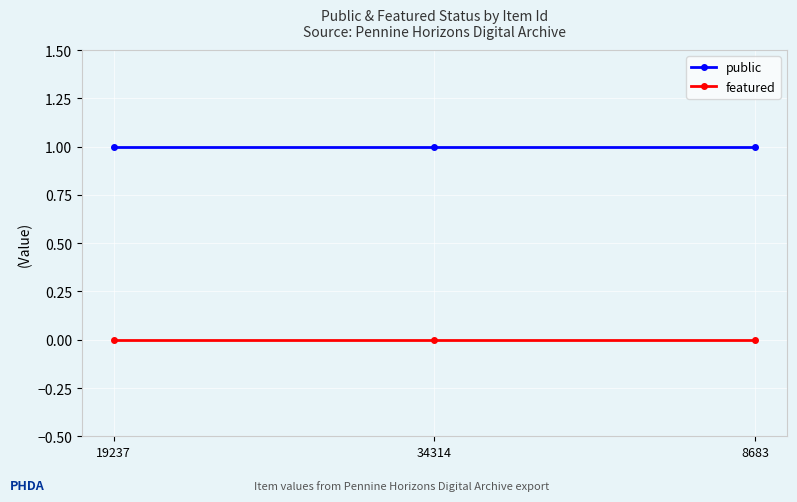

Which series has the largest total across all categories?

public